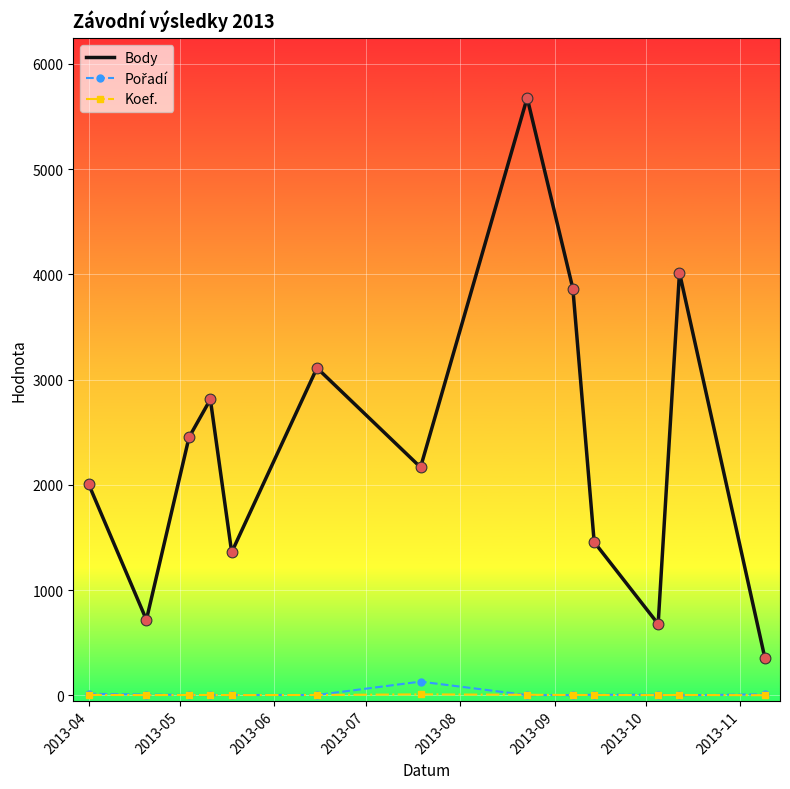

Which series has the largest range (max minus min)?

Body